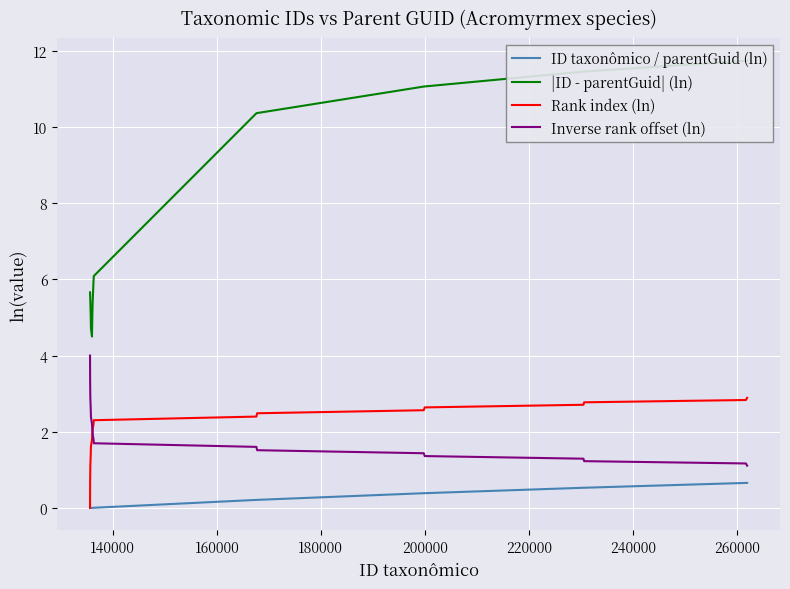

Reading right to left, list all the values displayed in this chart.

ID taxonômico / parentGuid (ln): 0.7	0.7	0.5	0.5	0.4	0.4	0.2	0.2	0.0	0.0	0.0	0.0	0.0	-0.0	-0.0	-0.0	-0.0	-0.0
|ID - parentGuid| (ln): 11.7	11.7	11.5	11.5	11.1	11.1	10.4	10.4	6.1	6.0	5.4	5.1	4.5	4.7	5.0	5.4	5.6	5.7
Rank index (ln): 2.9	2.8	2.8	2.7	2.6	2.6	2.5	2.4	2.3	2.2	2.1	1.9	1.8	1.6	1.4	1.1	0.7	0.0
Inverse rank offset (ln): 1.1	1.2	1.2	1.3	1.4	1.4	1.5	1.6	1.7	1.8	1.9	2.1	2.2	2.4	2.6	2.9	3.3	4.0